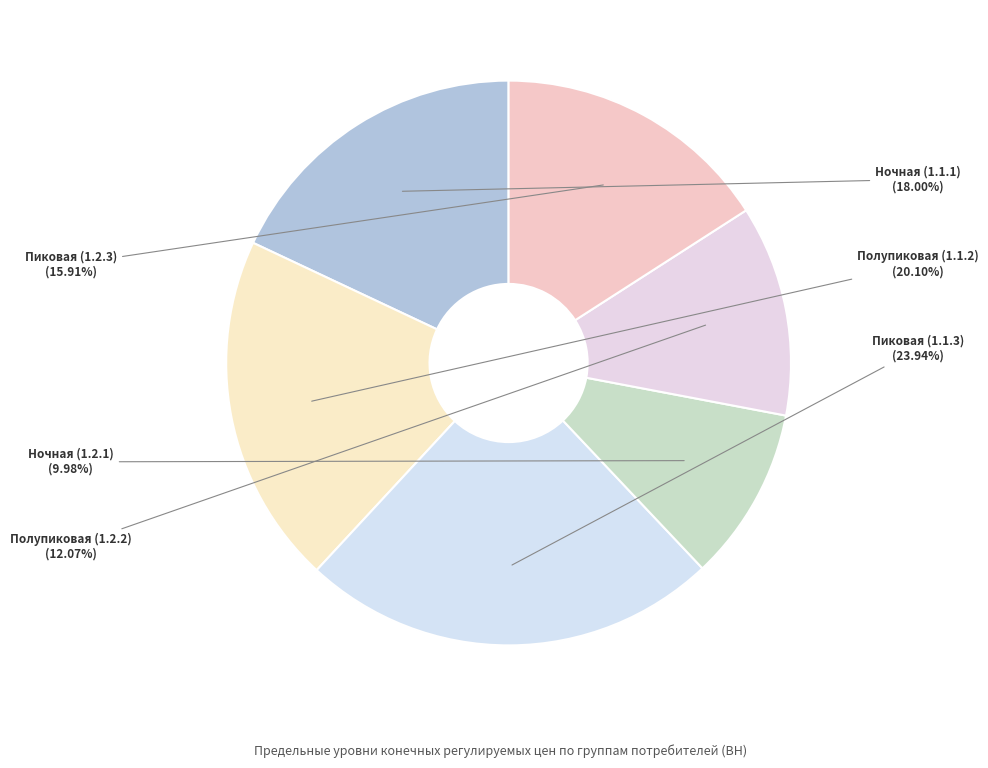

To the nearest percent, what portion does Ночная (1.1.1) represent?

18%